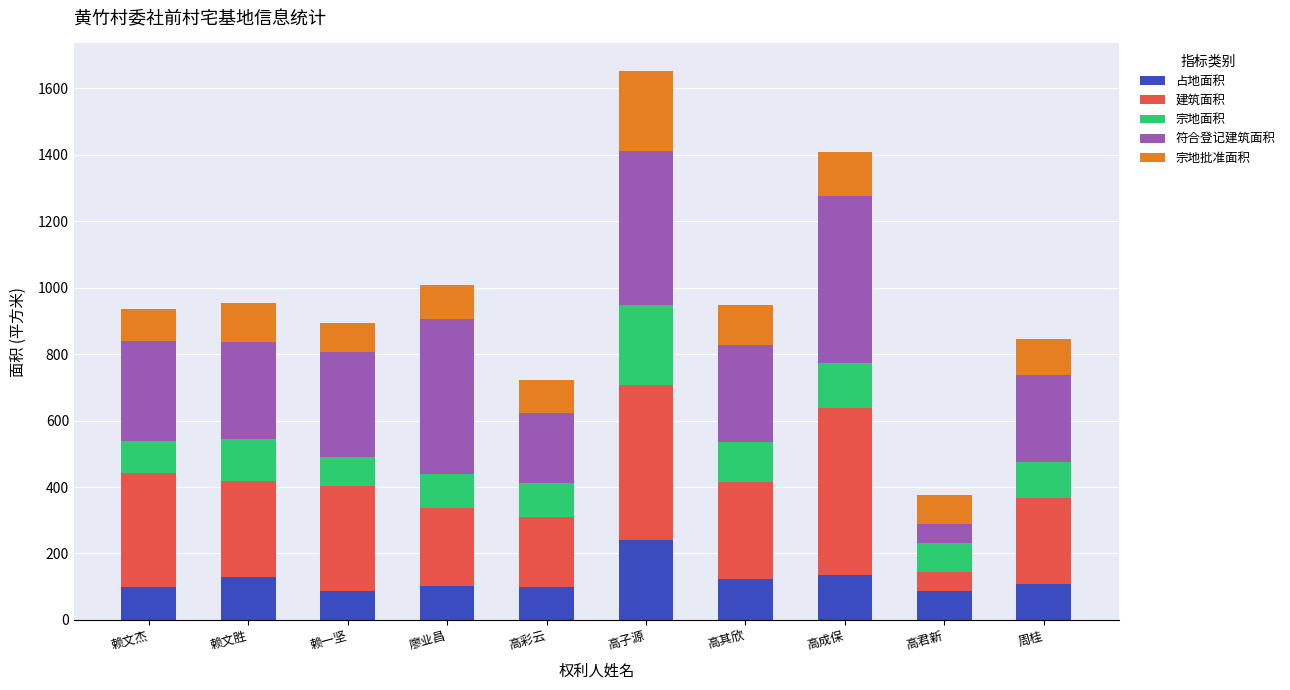

What is the maximum value for 占地面积?

241.3